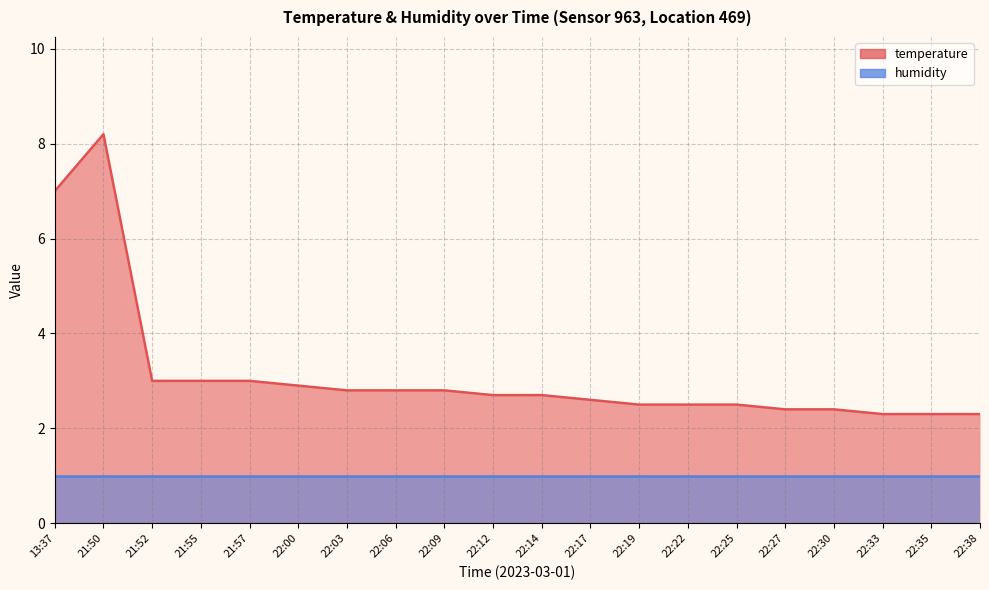

What is the label of the 6th point from the right?

22:25